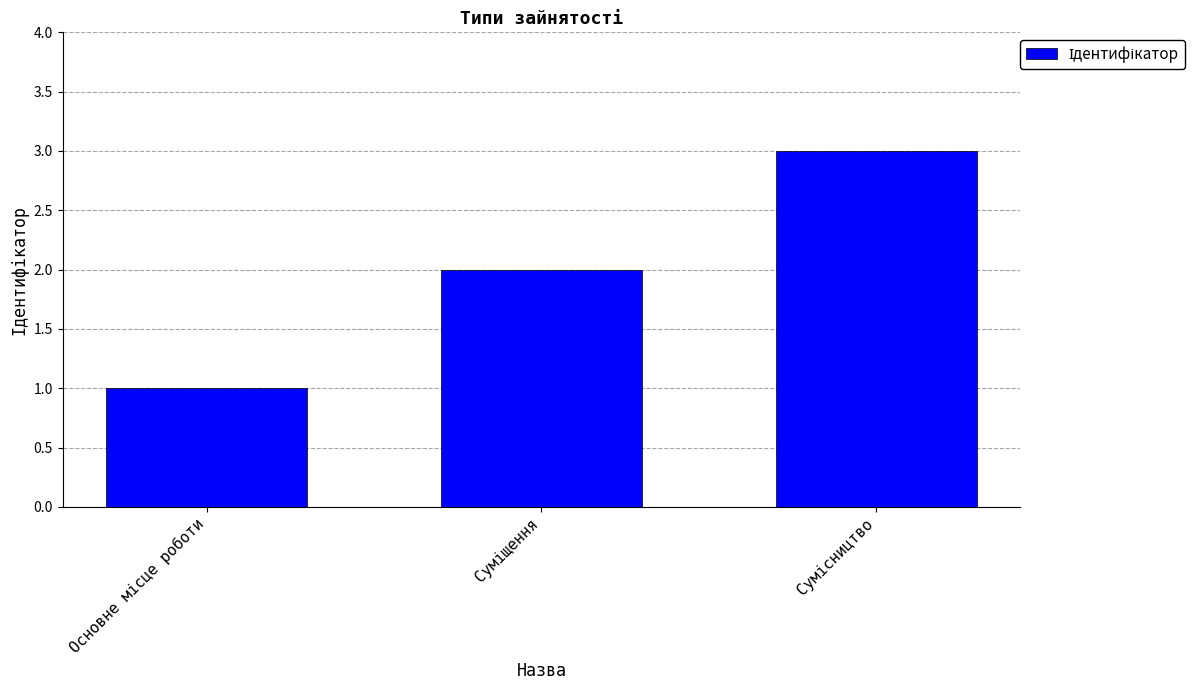

What is the sum of all values?

6